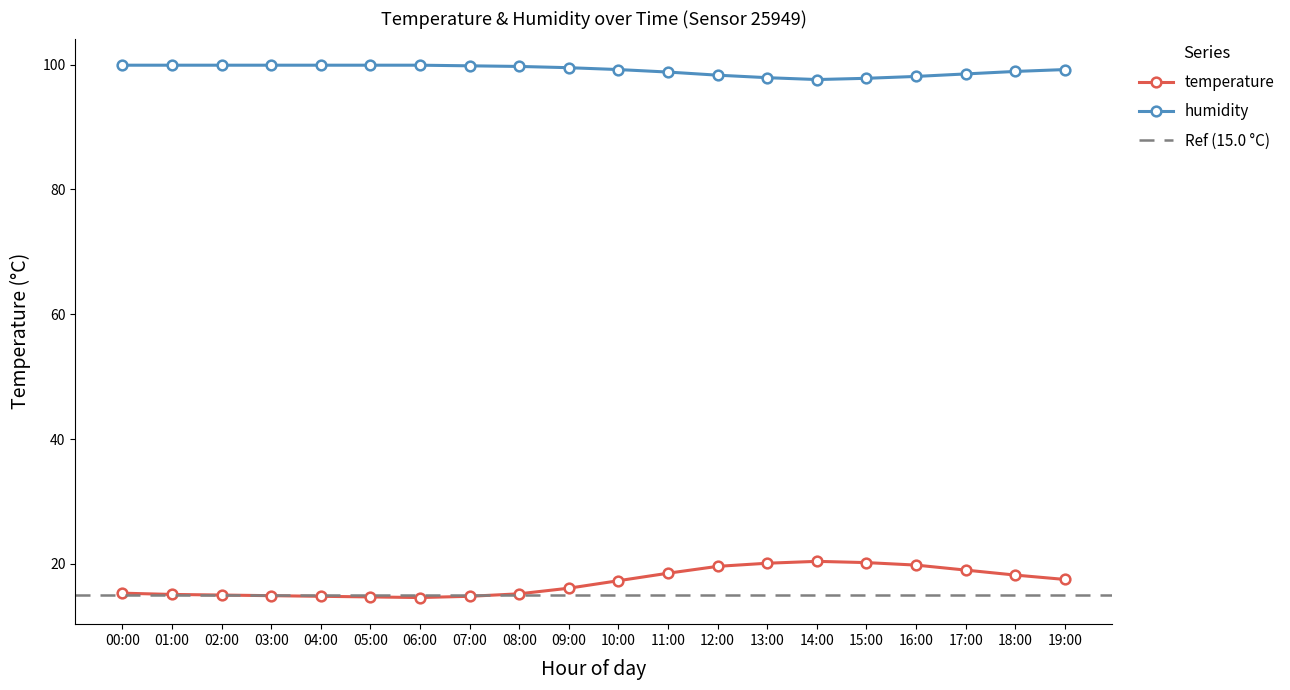

Count the number of data series in this chart.

2